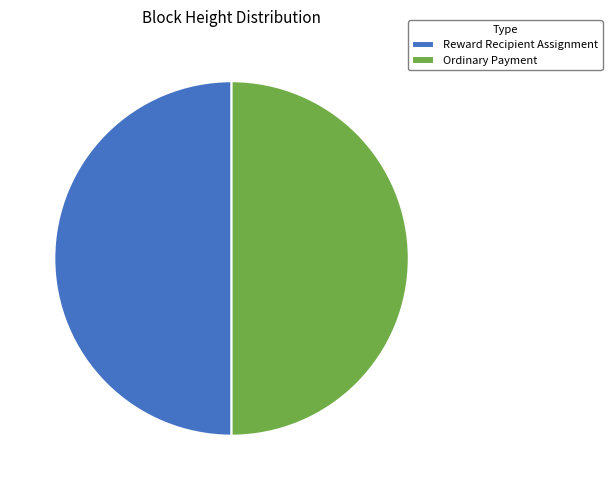

Do Ordinary Payment and Reward Recipient Assignment together represent more than half of the pie?

Yes